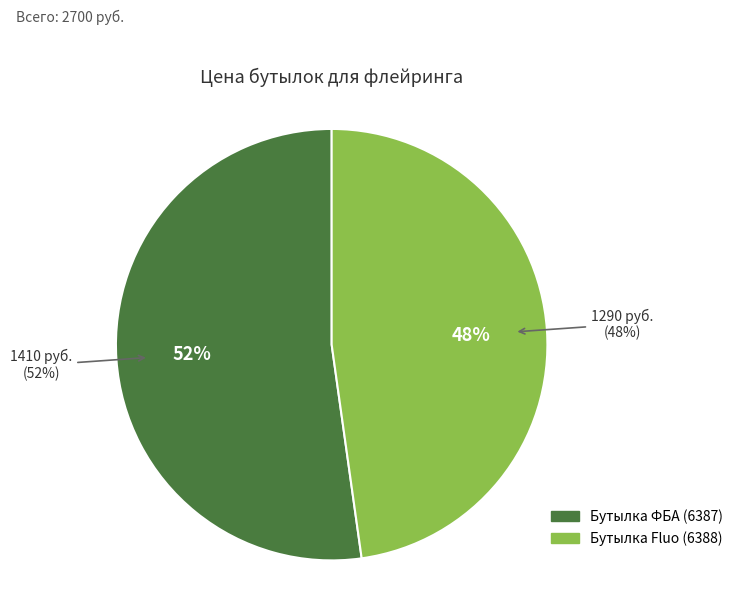

Which has a higher value, 6387 or 6388?

6387